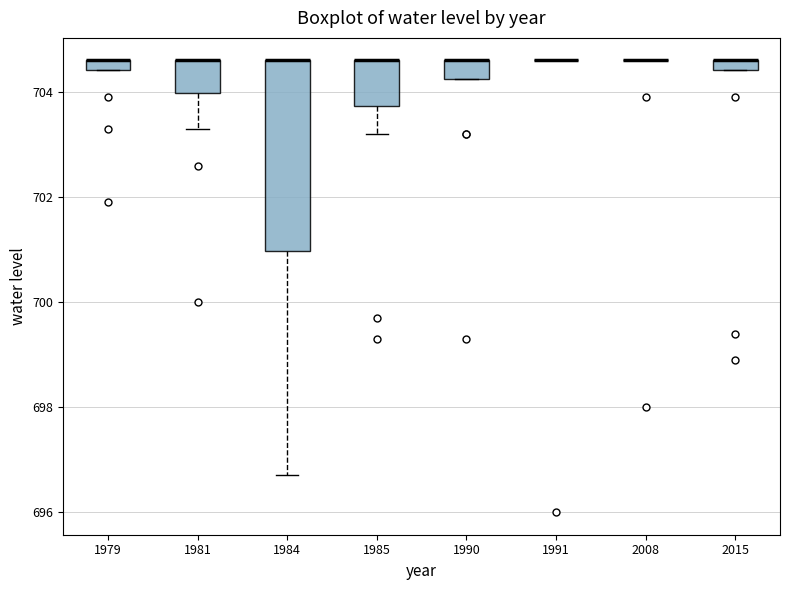

Comparing the boxes themselves (not the whiskers), which one is the tallest?

1984